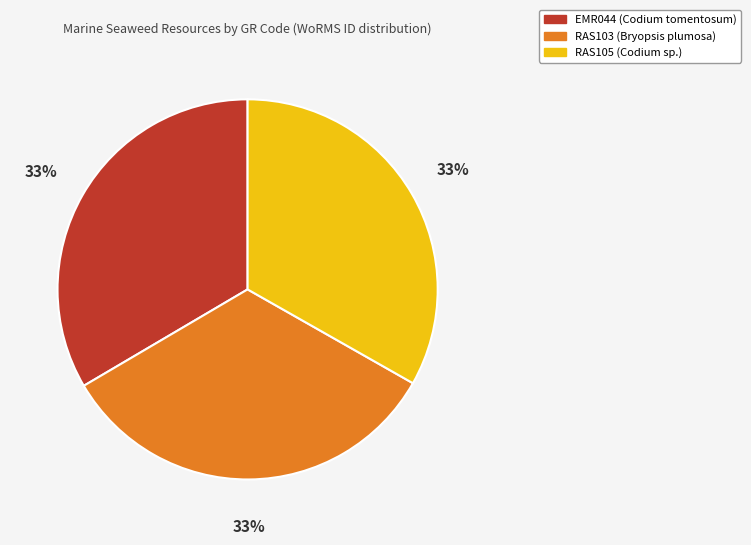

What percentage is the RAS105 (Codium sp.) slice, to the nearest percent?

33%